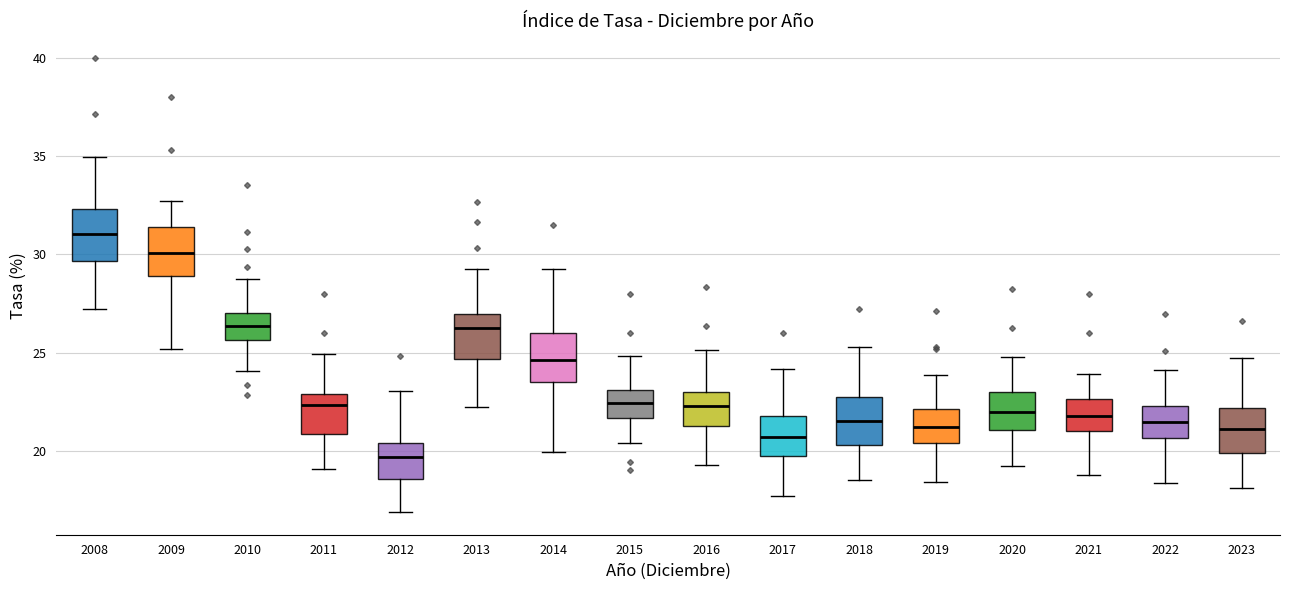

Which box's median line is the lowest?

2012